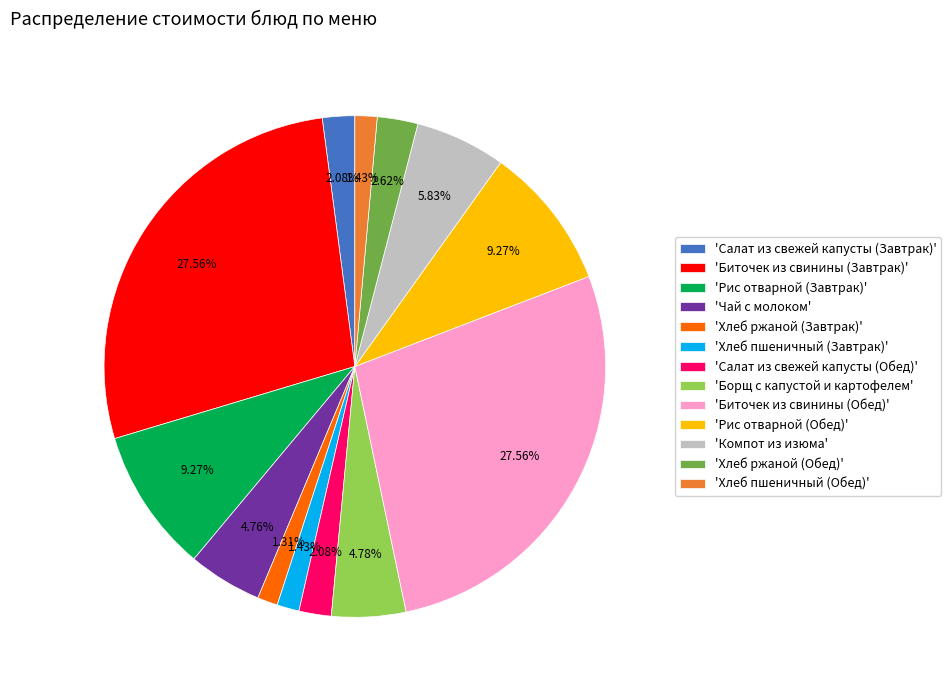

Do 'Хлеб пшеничный (Завтрак)' and 'Биточек из свинины (Завтрак)' together represent more than half of the pie?

No